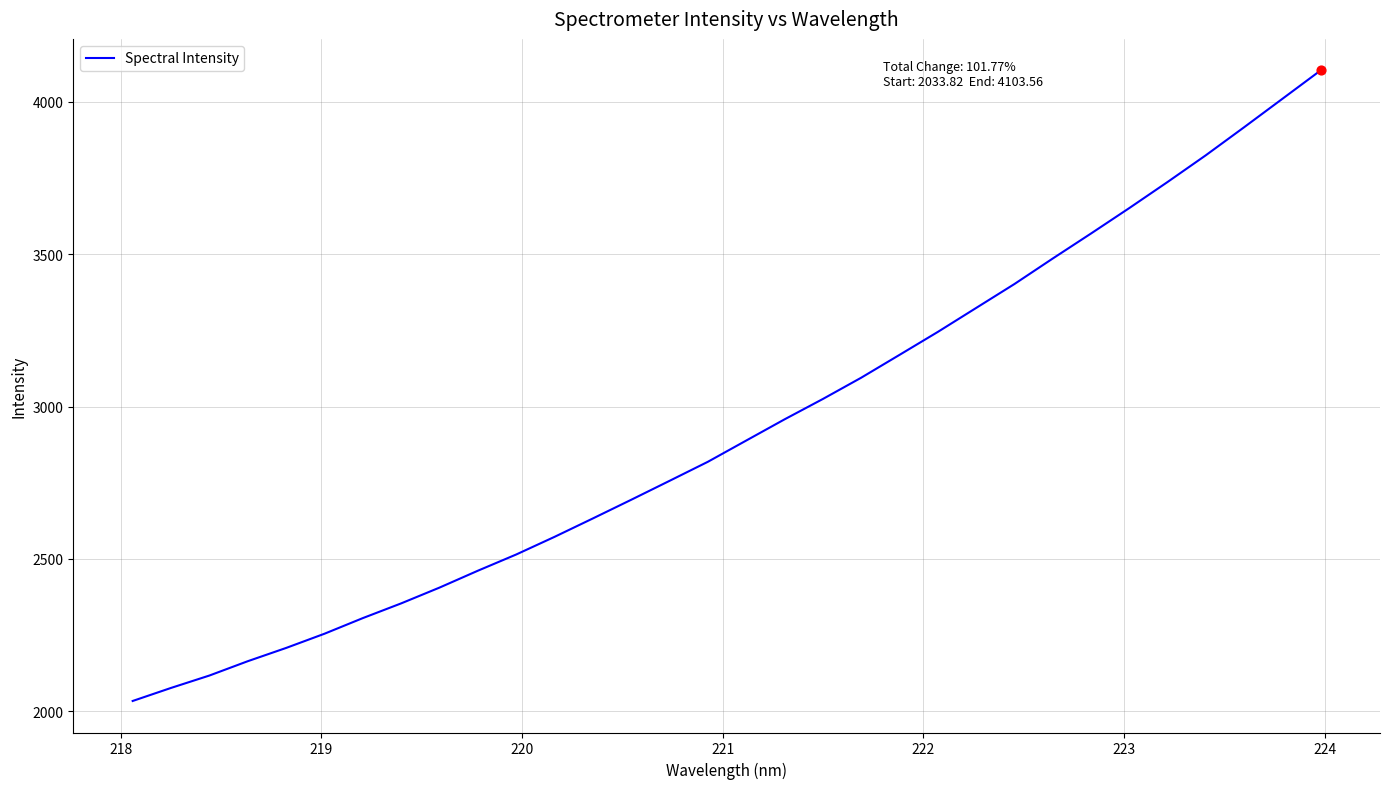

What is the smallest value displayed?

2033.8